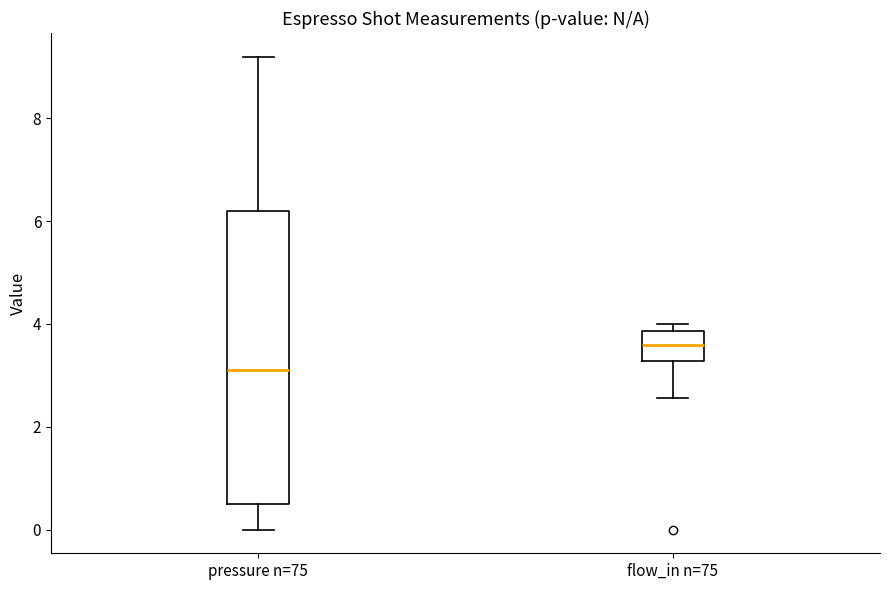

Where is the lower edge of the box for flow_in n=75 on the y-axis? The values are not printed on the chart, so give them approximately, as read against the axis.

3.2